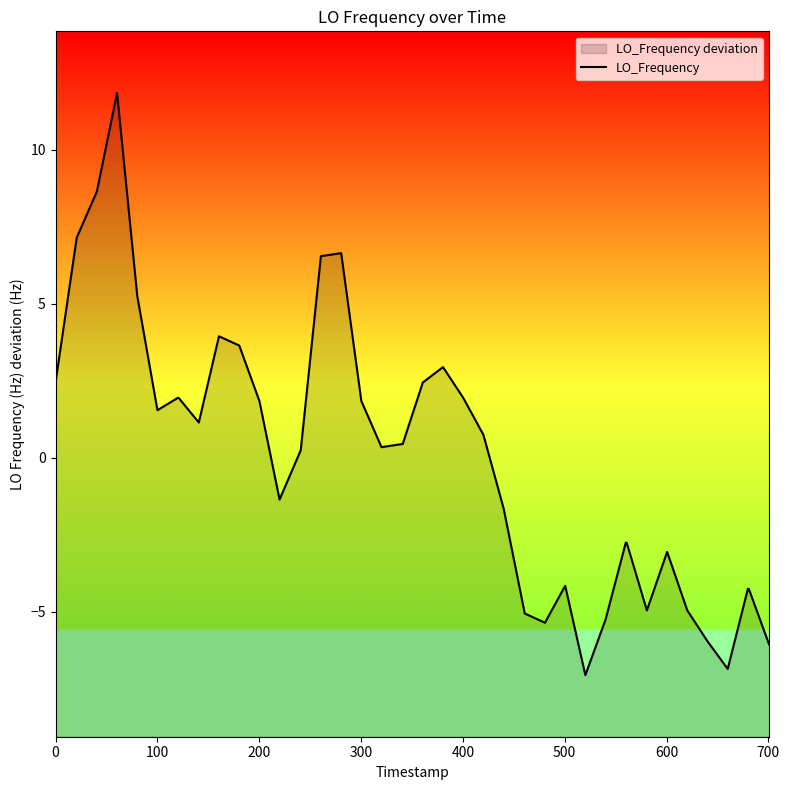

How many interior local valleys (lower than both neighbors) does the data have?

8